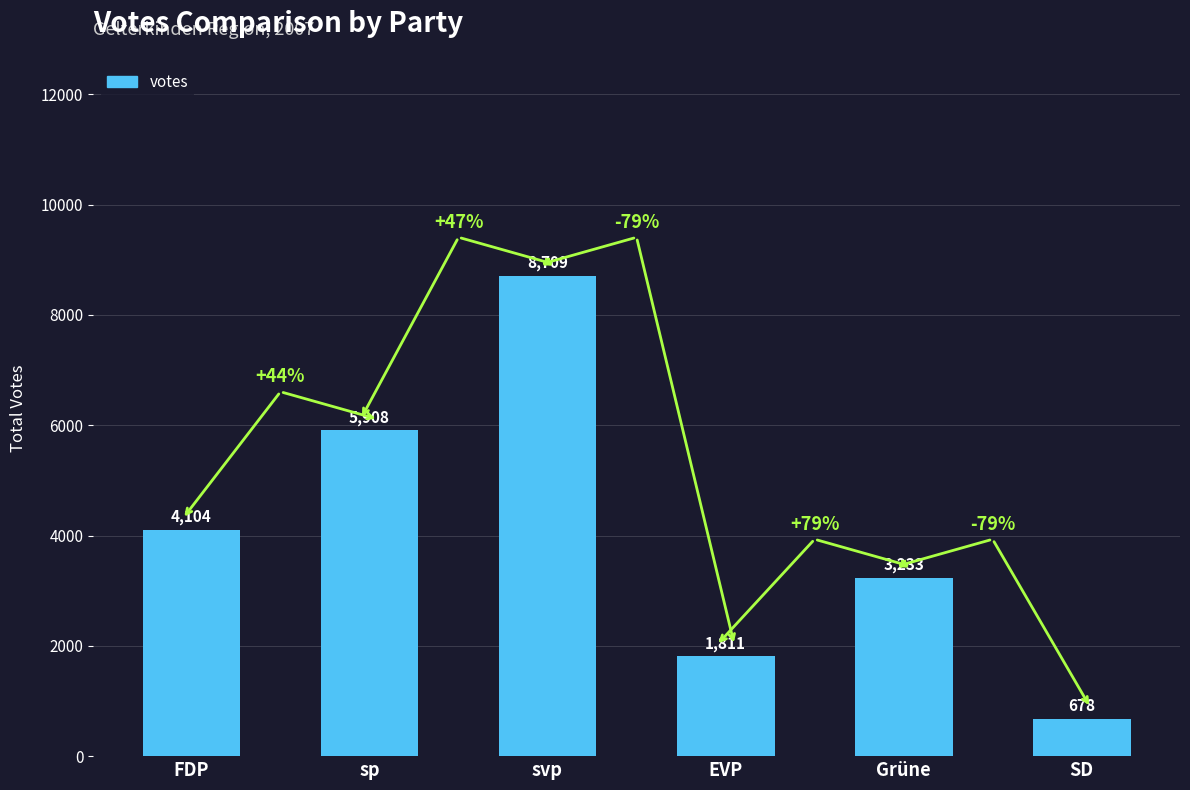

Rank the categories by value from highest to lowest.

svp, sp, FDP, Grüne, EVP, SD